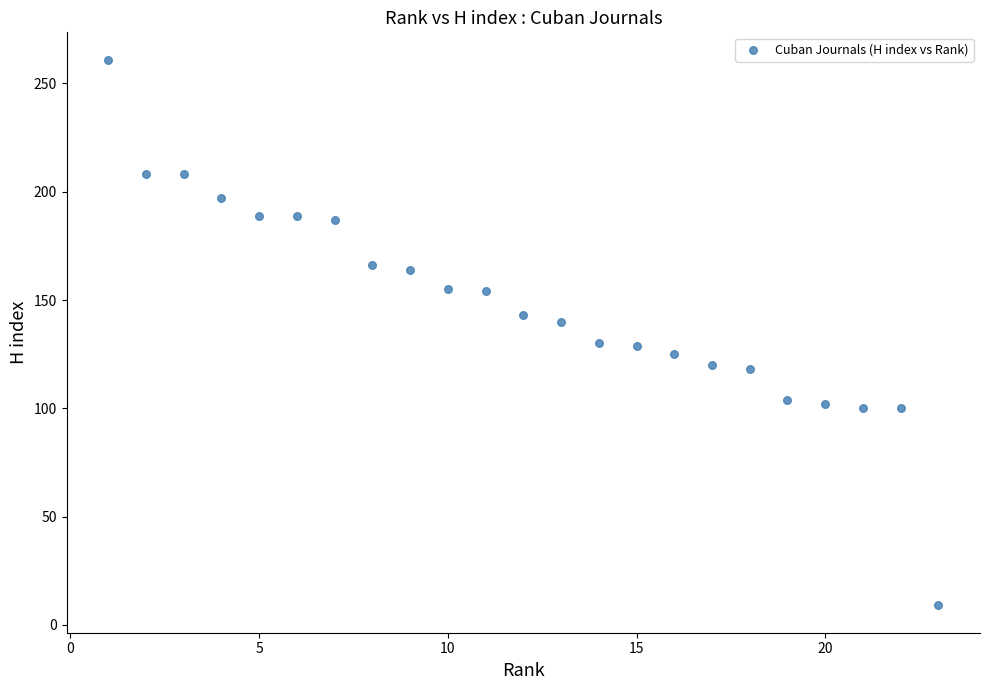

What is the range of X values (max minus min)?

22